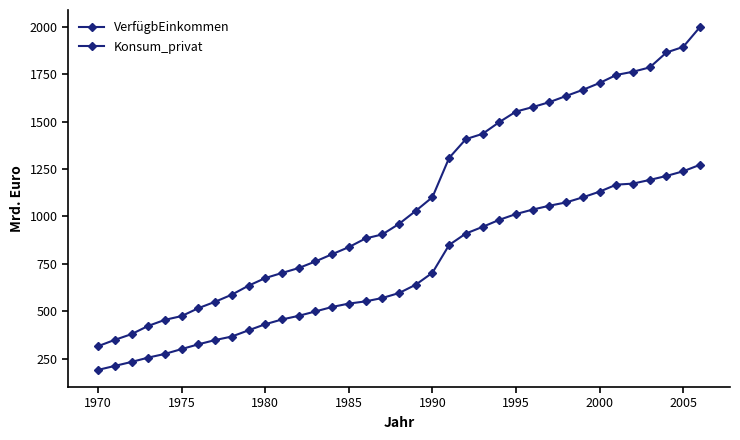

Does the chart have visible grid lines?

No